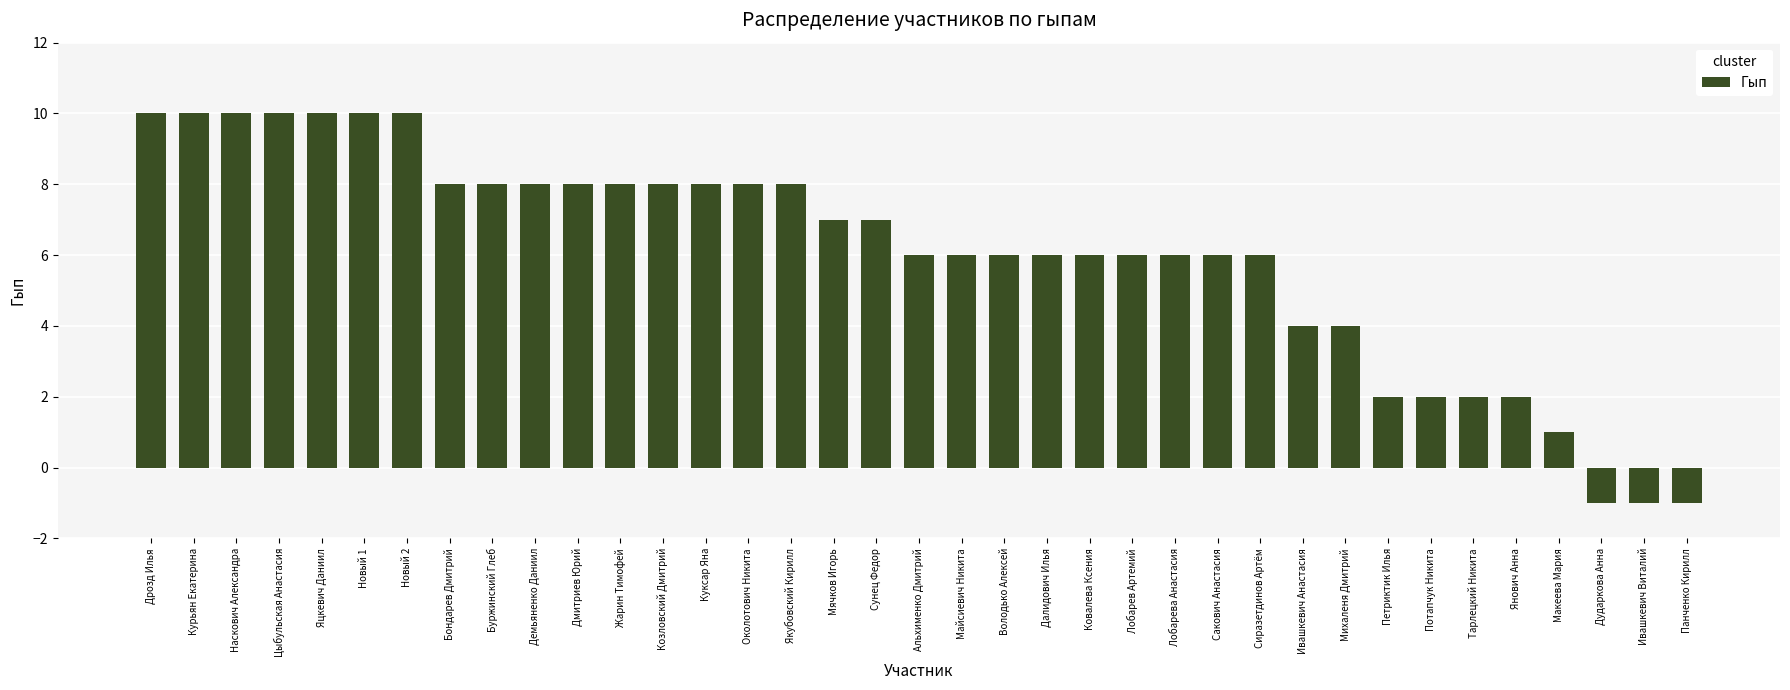

What is the difference between the maximum and second lowest values?

11